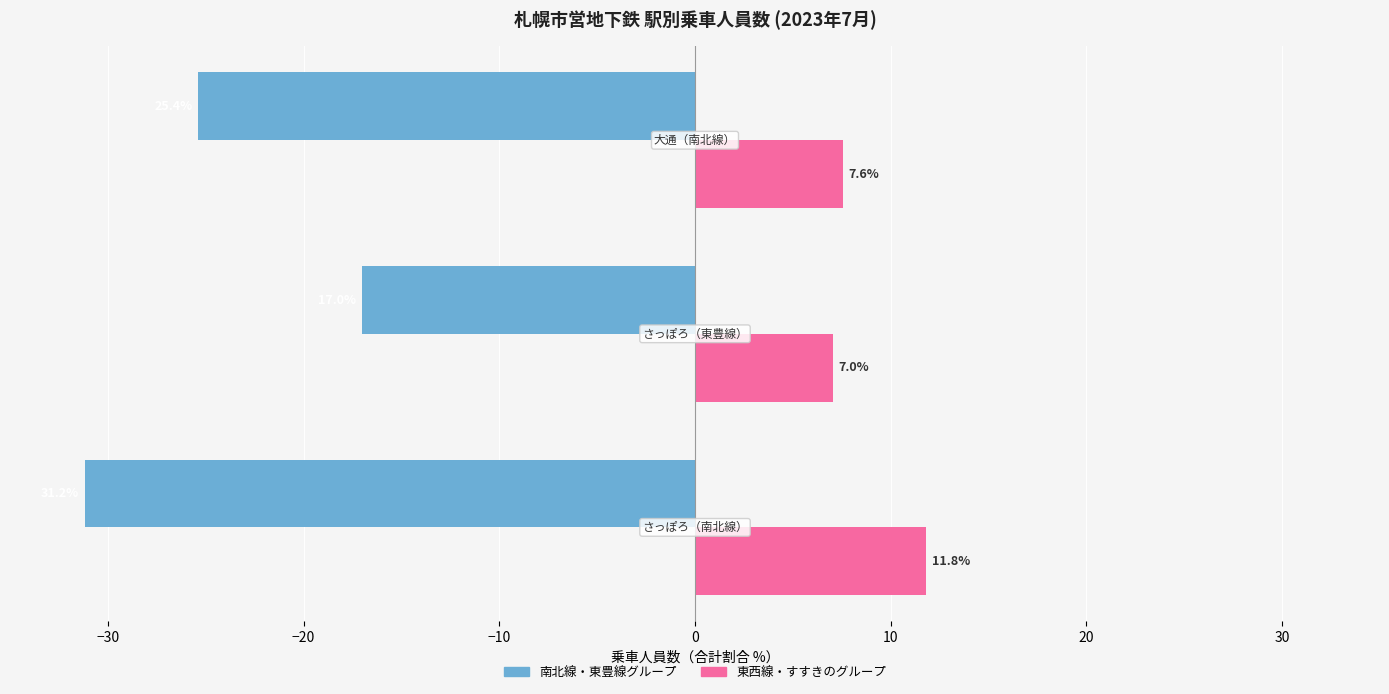

Rank the series by their maximum value, from highest to lowest.

東西線・すすきのグループ, 南北線・東豊線グループ